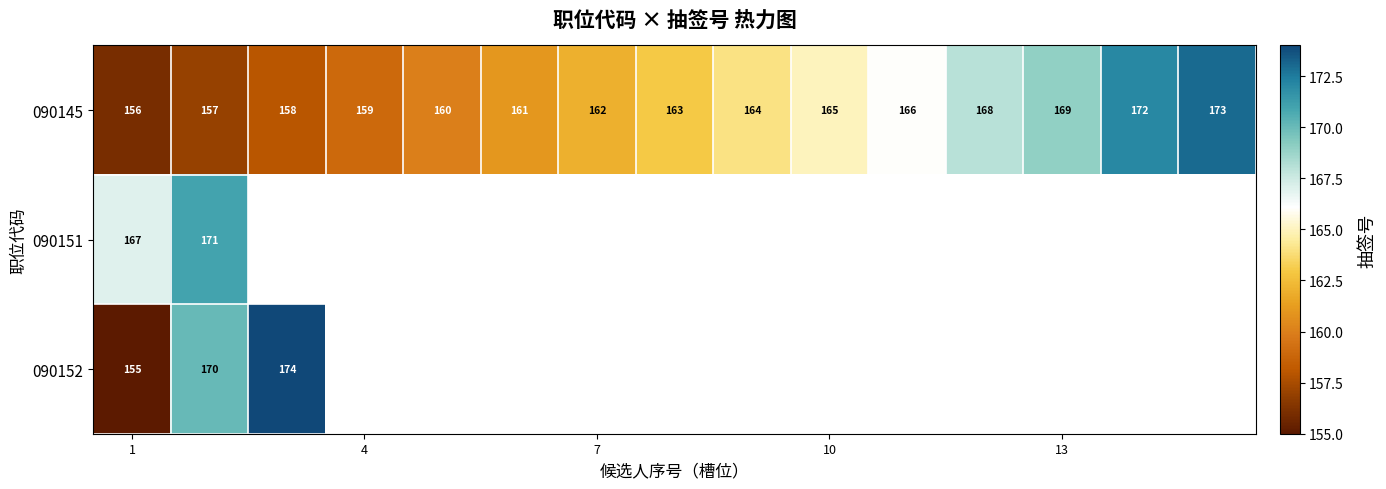

At how many categories does at least one series exceed 173?

1